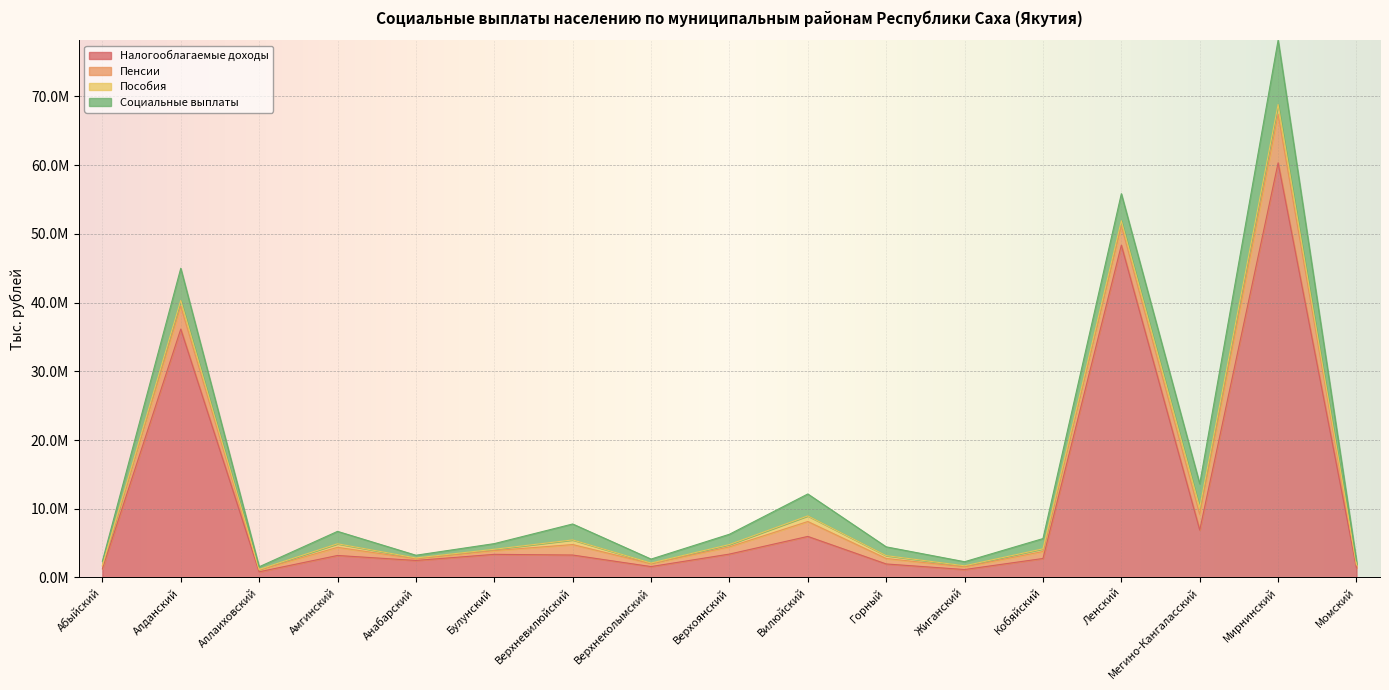

Which has a higher value, Жиганский or Кобяйский?

Кобяйский